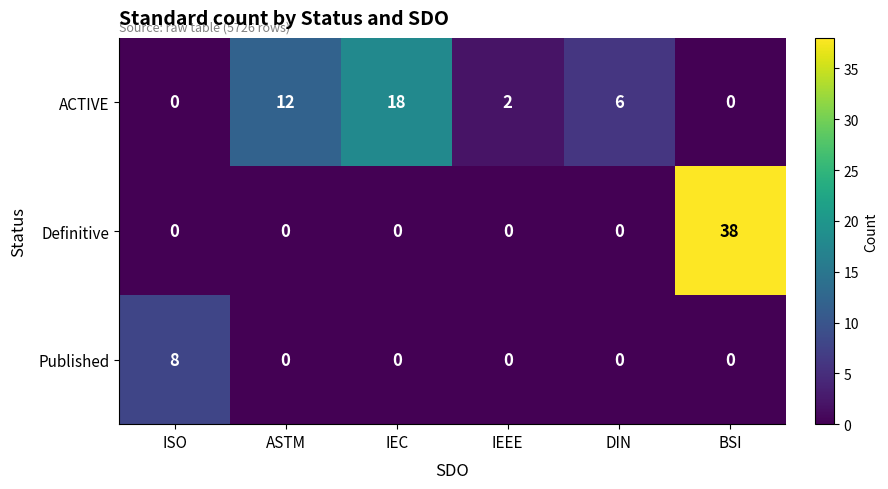

What is the difference between the second highest and second lowest values in the ACTIVE series?

12